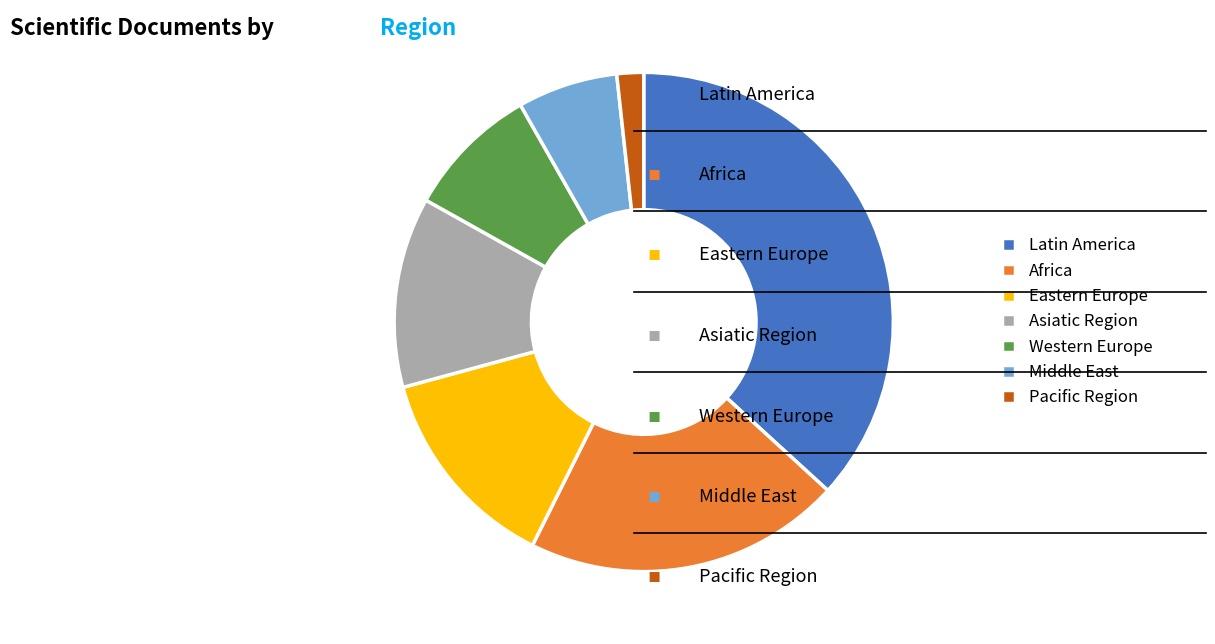

Does Asiatic Region account for over 50% of the chart?

No